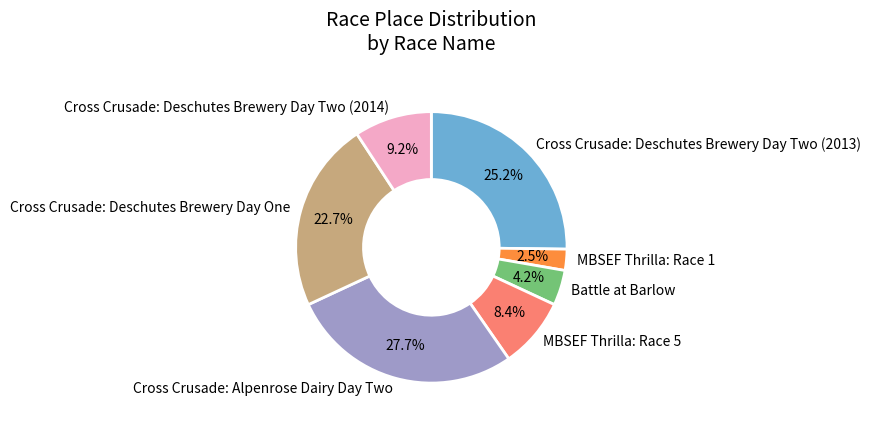

What percentage is the Cross Crusade: Deschutes Brewery Day Two (2013) slice, to the nearest percent?

25%